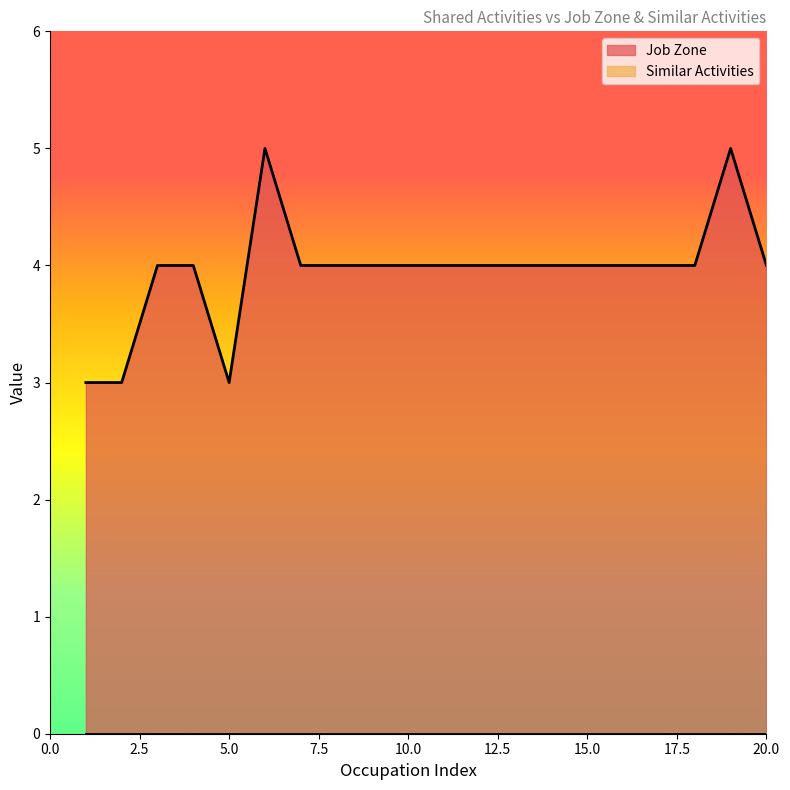

Which has a higher value, 1 or 1?

1